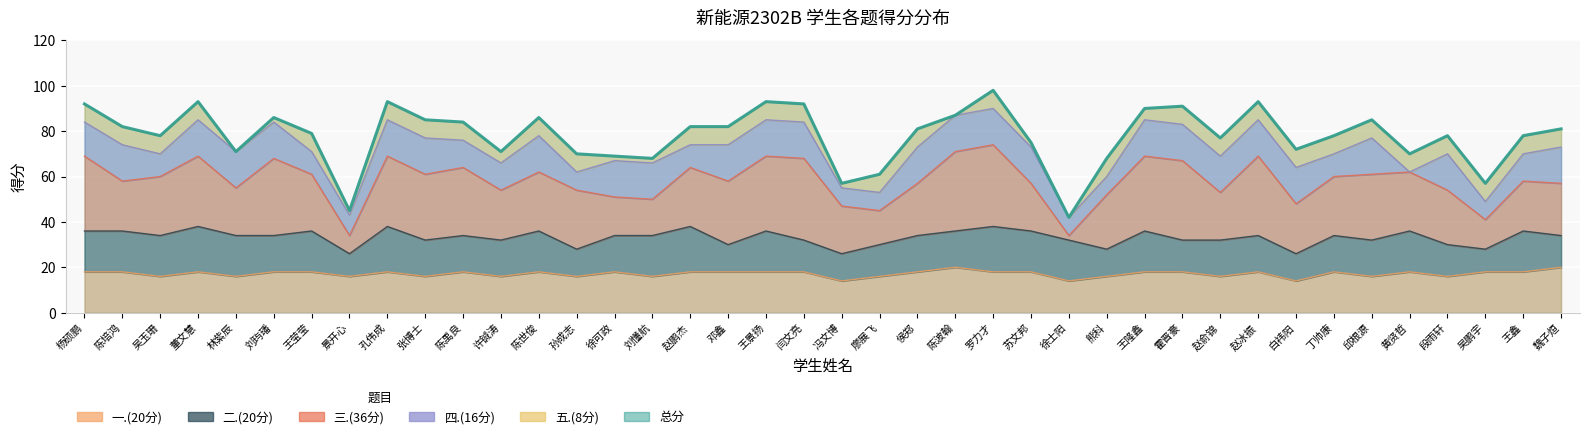

Which category has the lowest value in the 三.(36分) series?

徐士阳